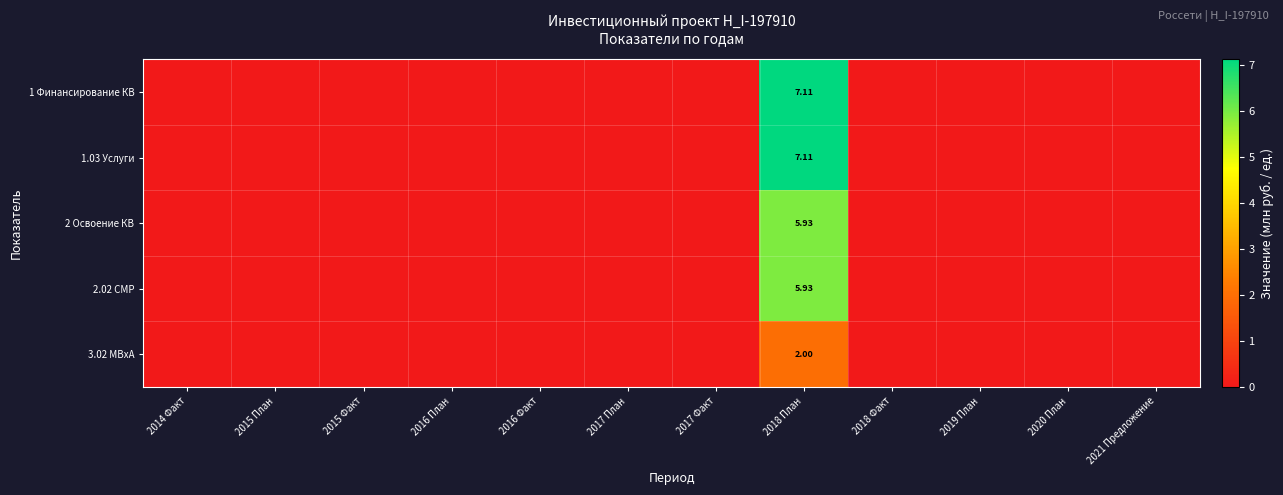

What is the average value of the 3.02 МВxА series?

0.2